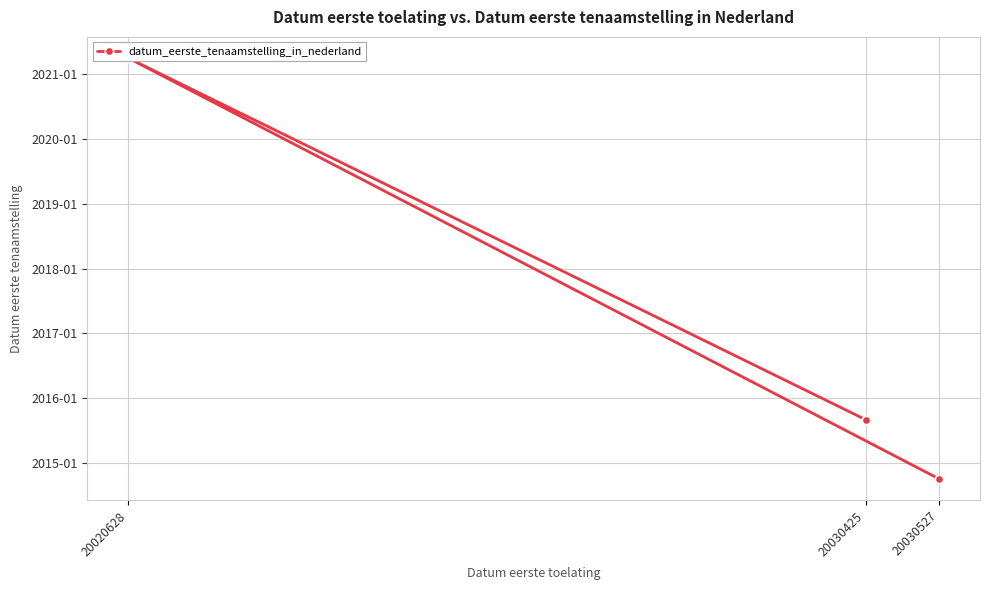

Is it true that the value at 20030527 is 3144.9?

False